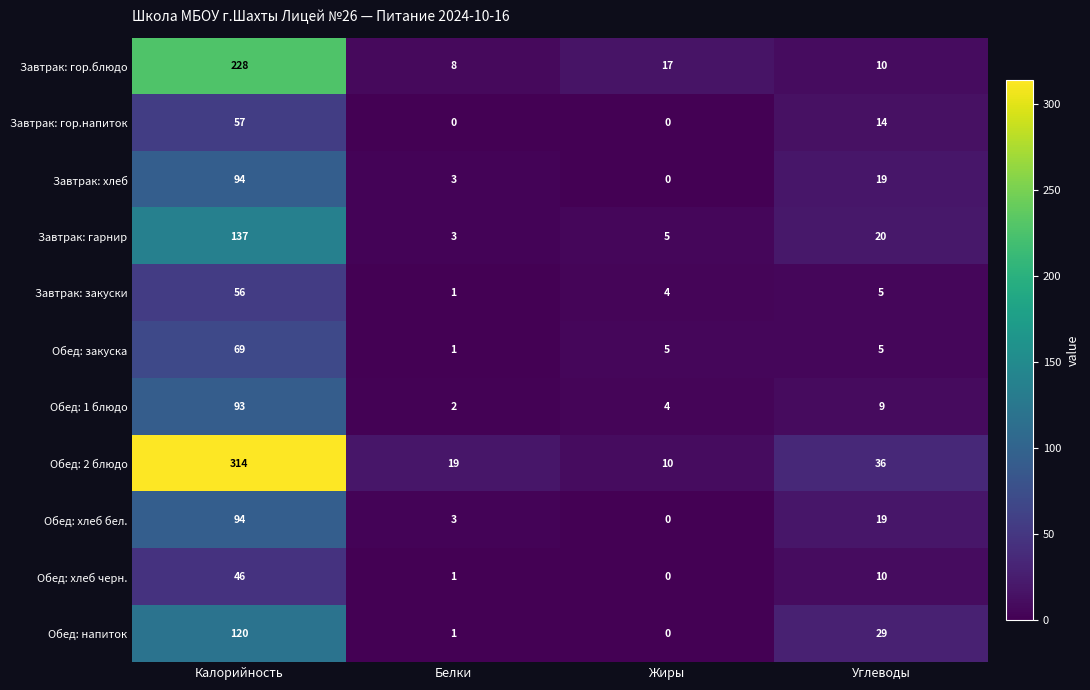

At which label does Завтрак: закуски first exceed 5?

Калорийность